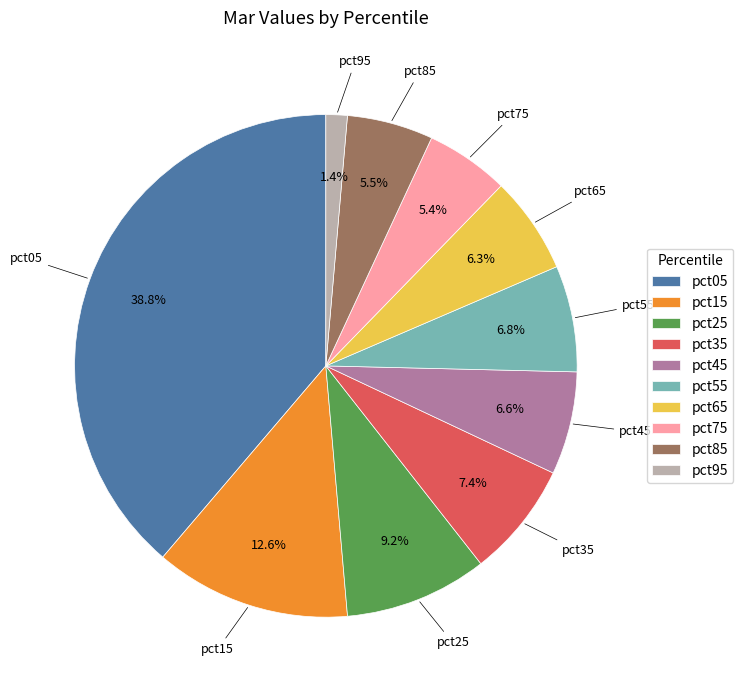

To the nearest percent, what percentage of the pie is pct35?

7%